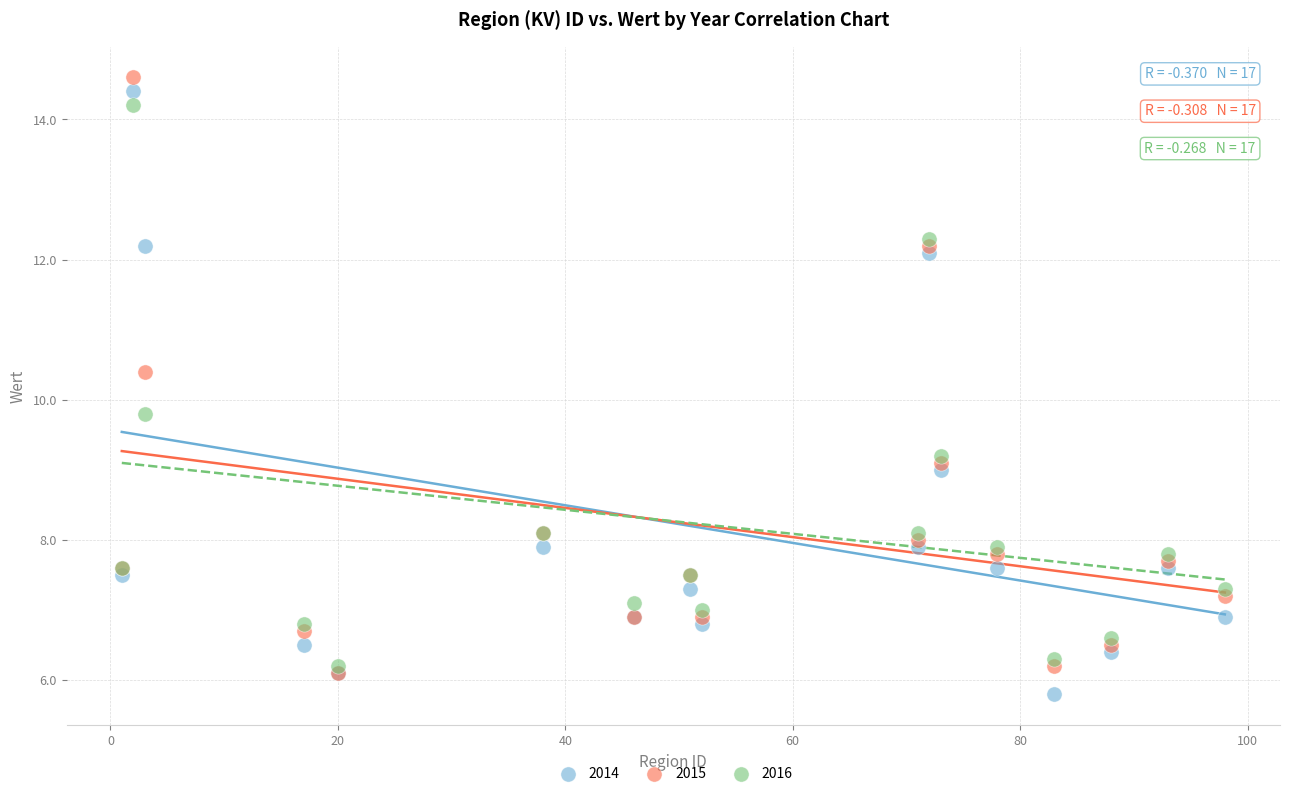

Which series has the widest spread of Y values?

2014